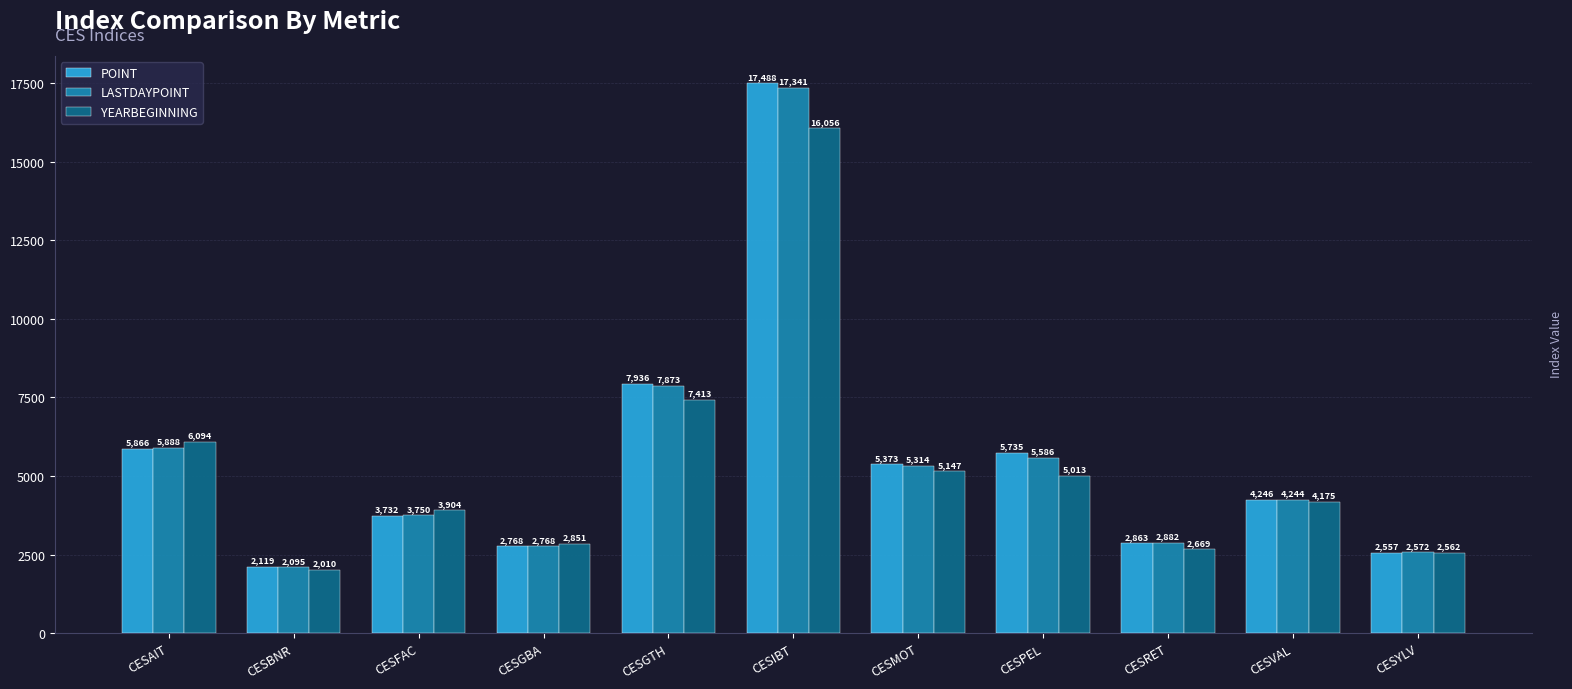

What is the difference between the maximum and second lowest values in the LASTDAYPOINT series?

14768.5